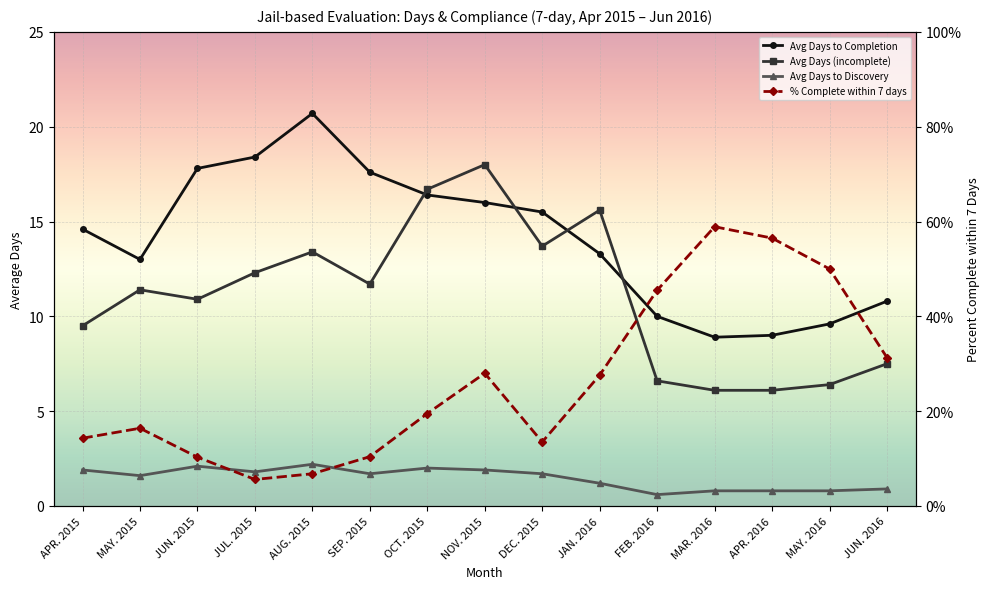

What is the smallest value displayed?

0.6